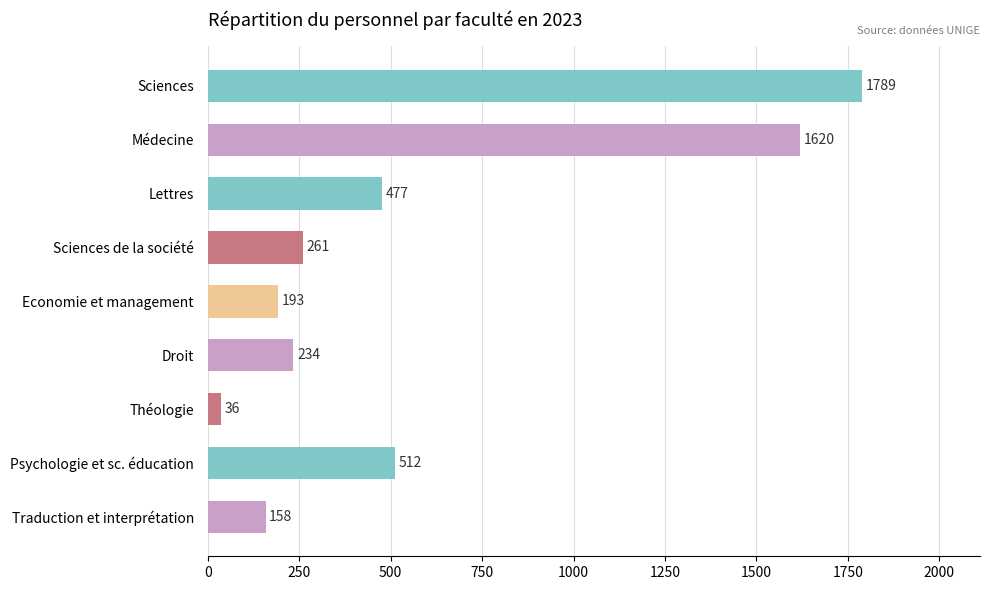

Reading top to bottom, transcribe all the data shown in this chart.

Sciences=1789	Médecine=1620	Lettres=477	Sciences de la société=261	Economie et management=193	Droit=234	Théologie=36	Psychologie et sc. éducation=512	Traduction et interprétation=158